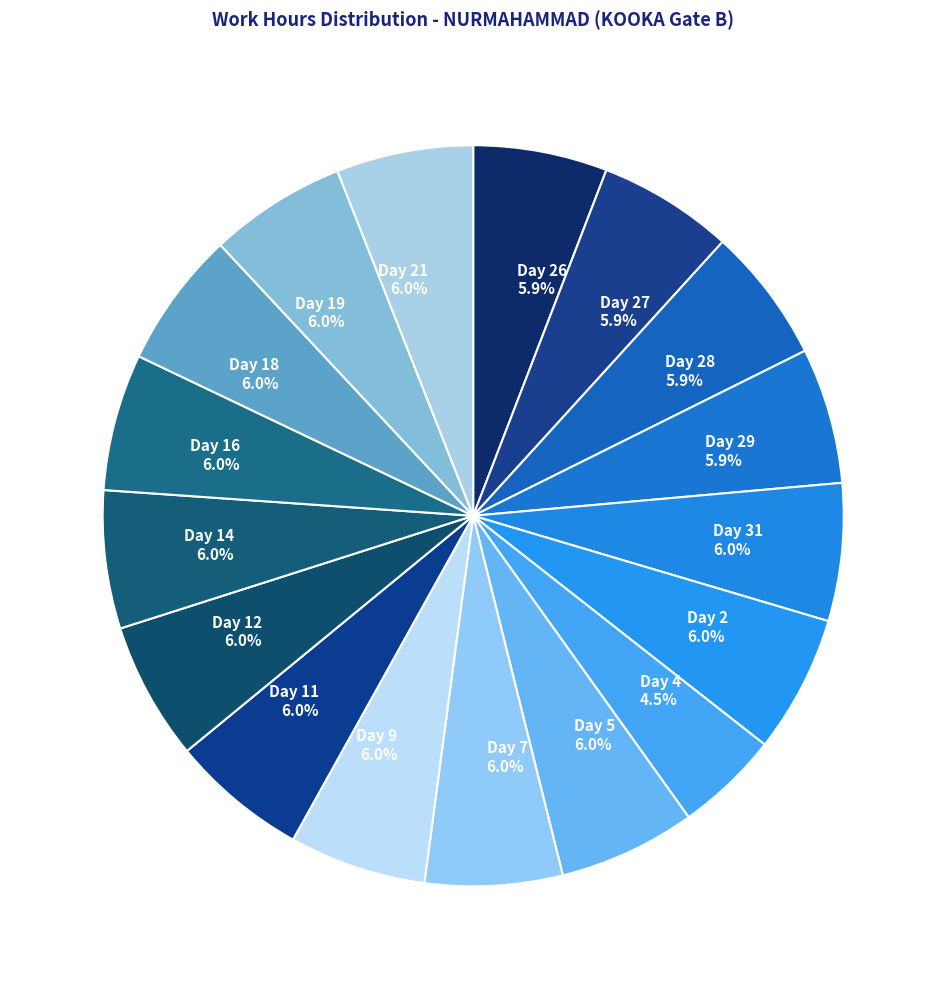

What percentage is NOT represented by Day 2?

94.0%